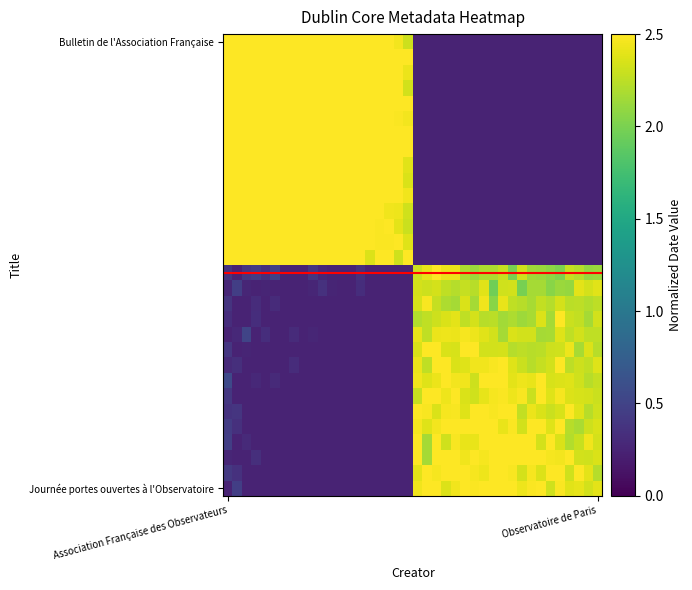

What is the maximum value shown in the chart?

2.5